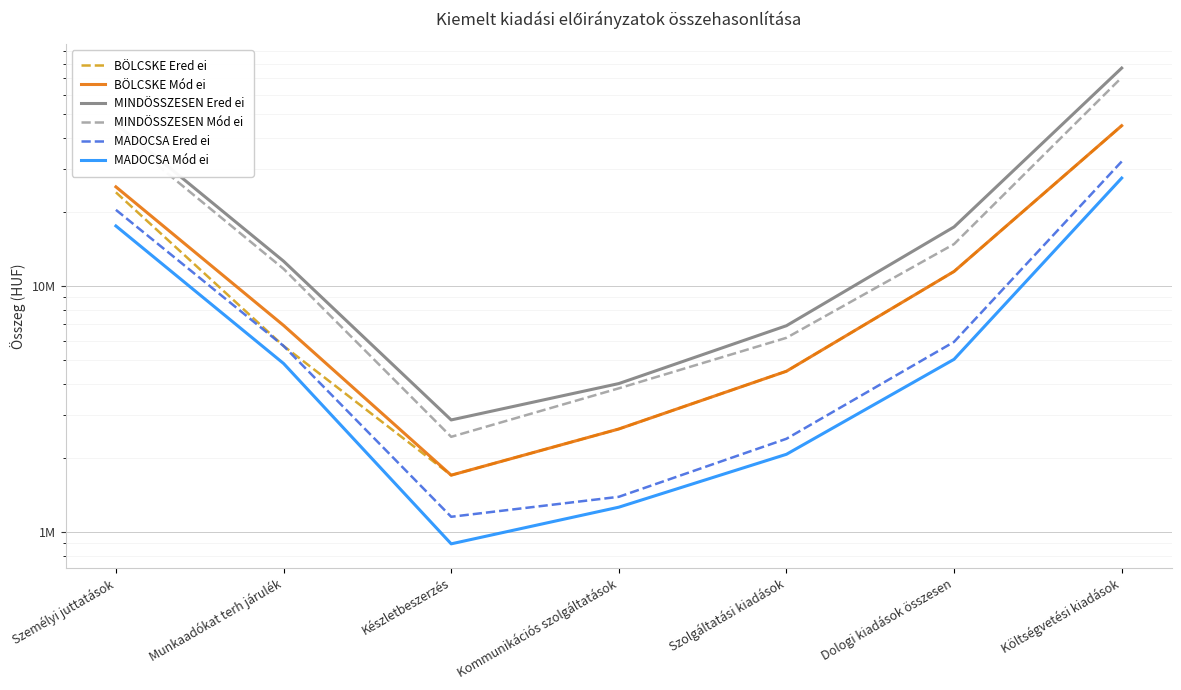

What is the value of the BÖLCSKE Mód ei point at the 7th from the left?

44869972